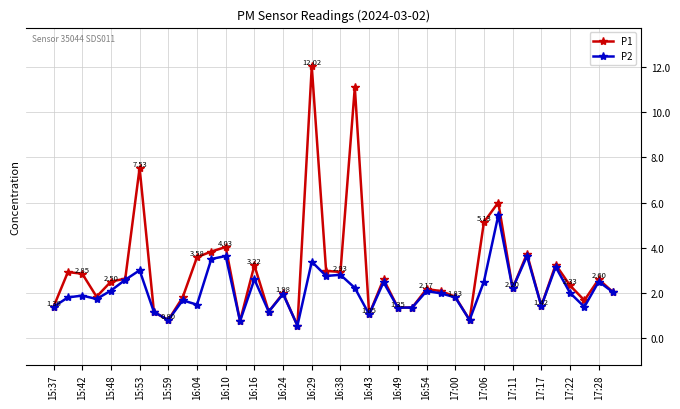

In P1, how many points are higher than both neighbors (excluding endpoints)?

13